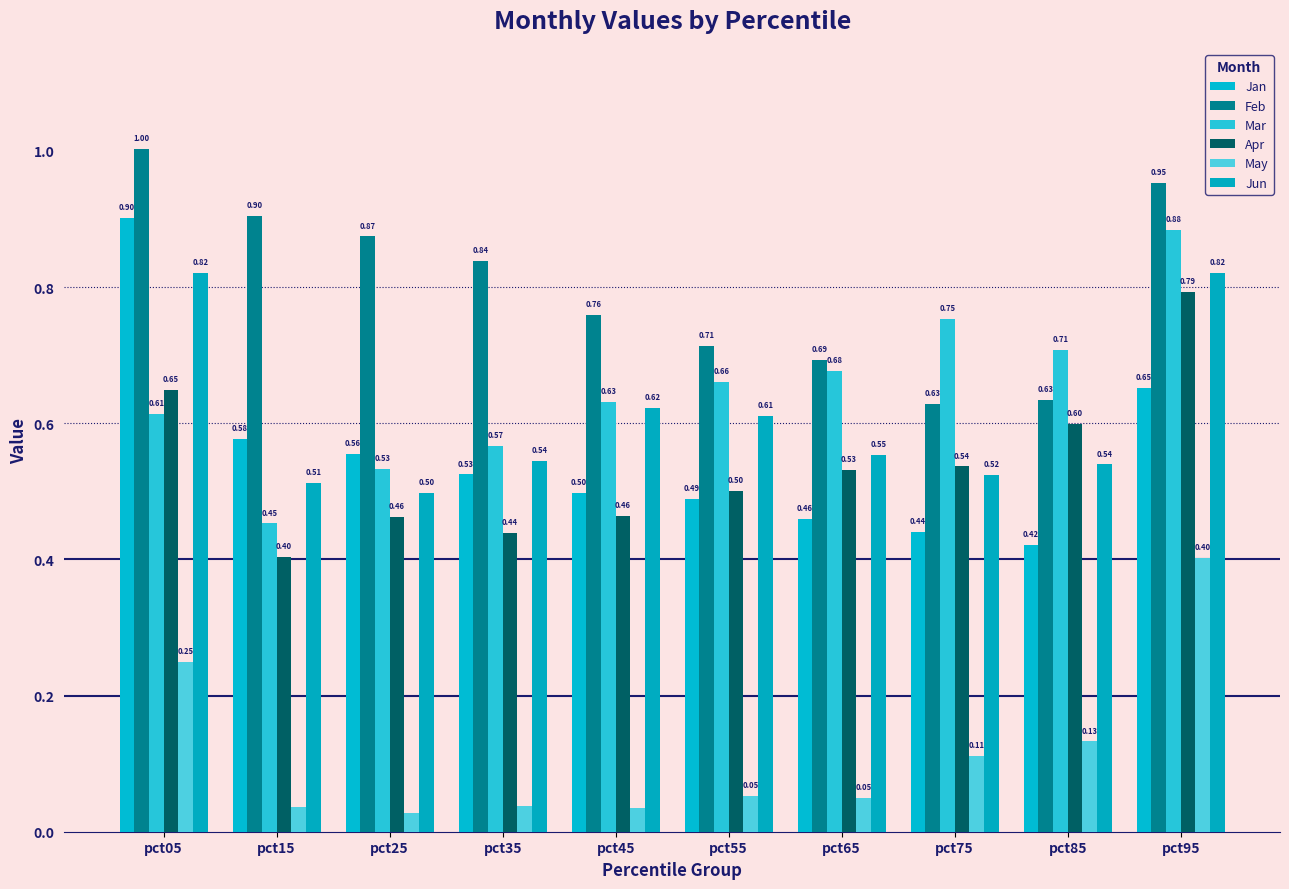

True or false: Mar has a value of 1.0 at pct55.

False